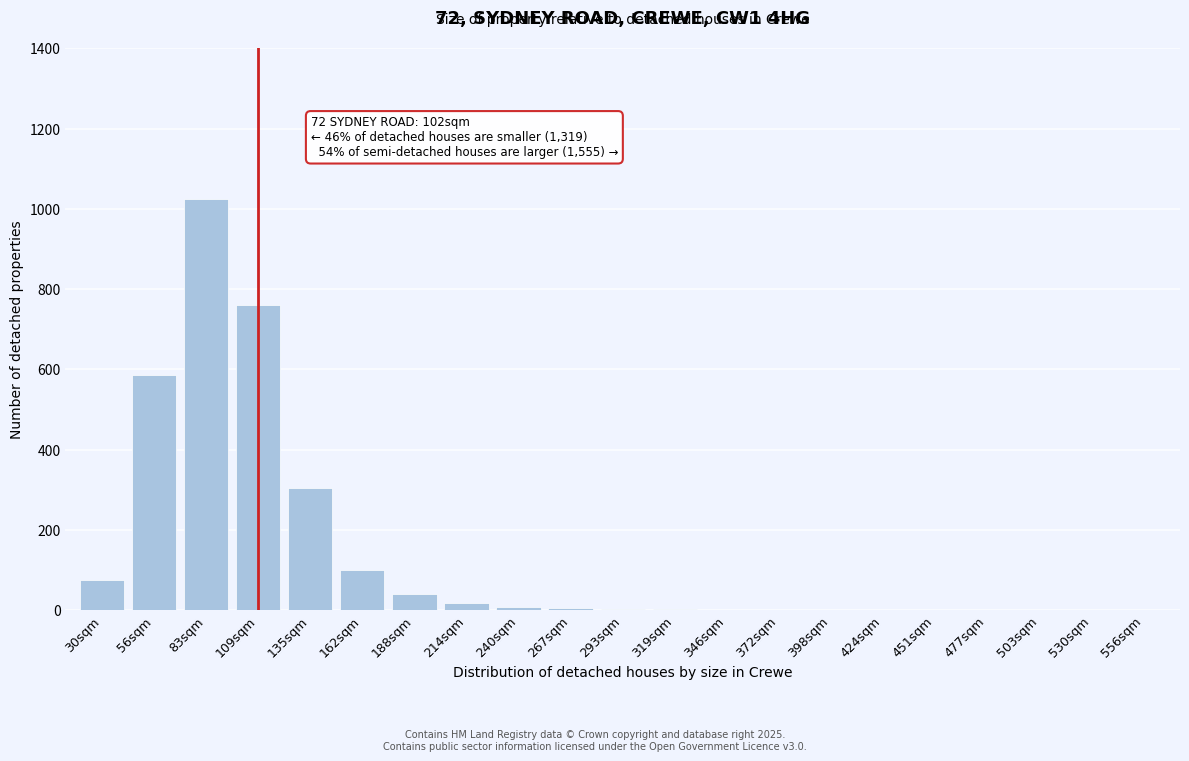

The chart shows a value of 75 at 30sqm. True or false?

True